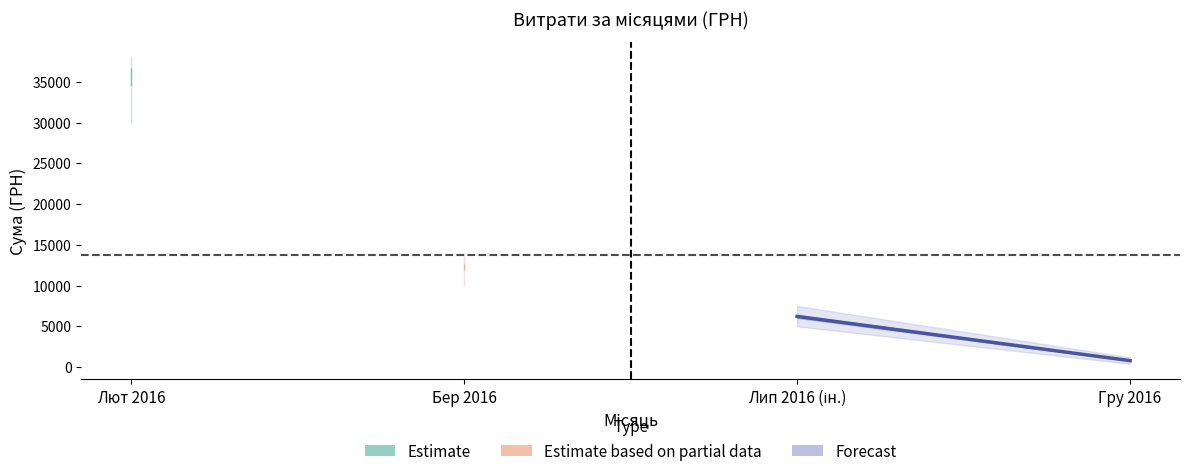

At which label does the data first exceed 6219?

Лип 2016 (ін.)